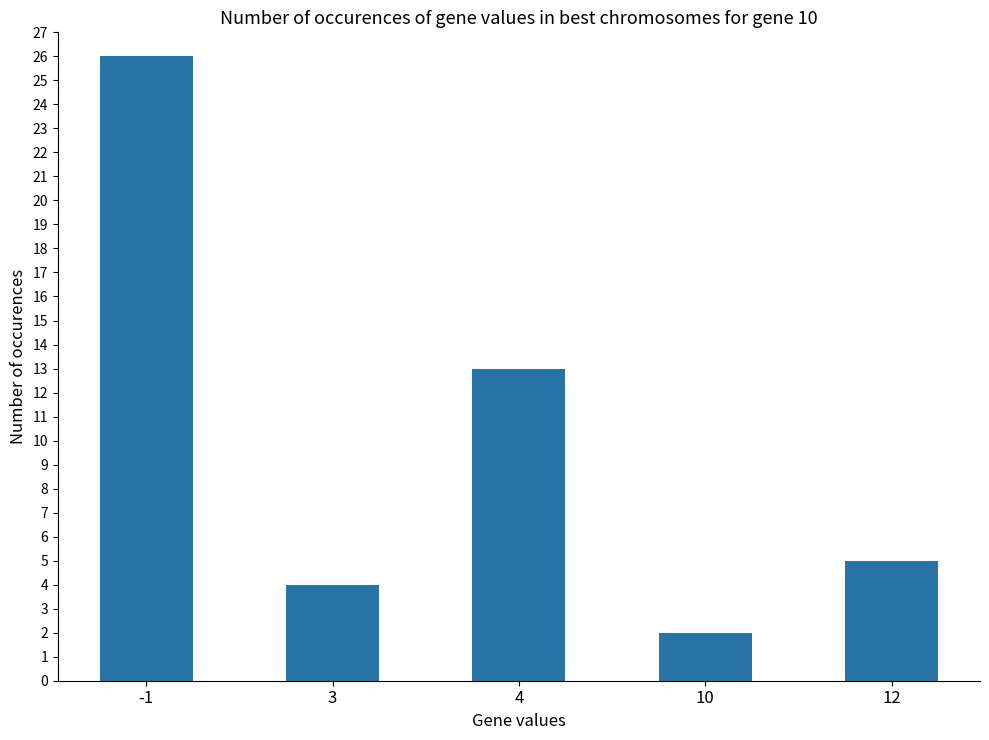

True or false: the data shows 2 at 10.

True